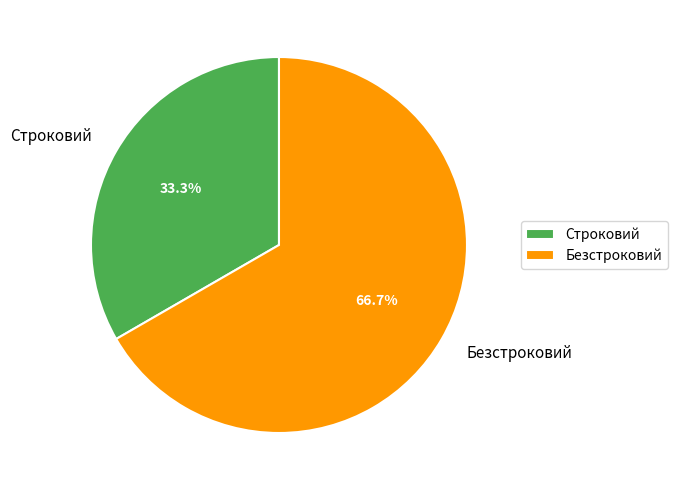

Combined, what portion of the pie is Строковий and Безстроковий?

100.0%